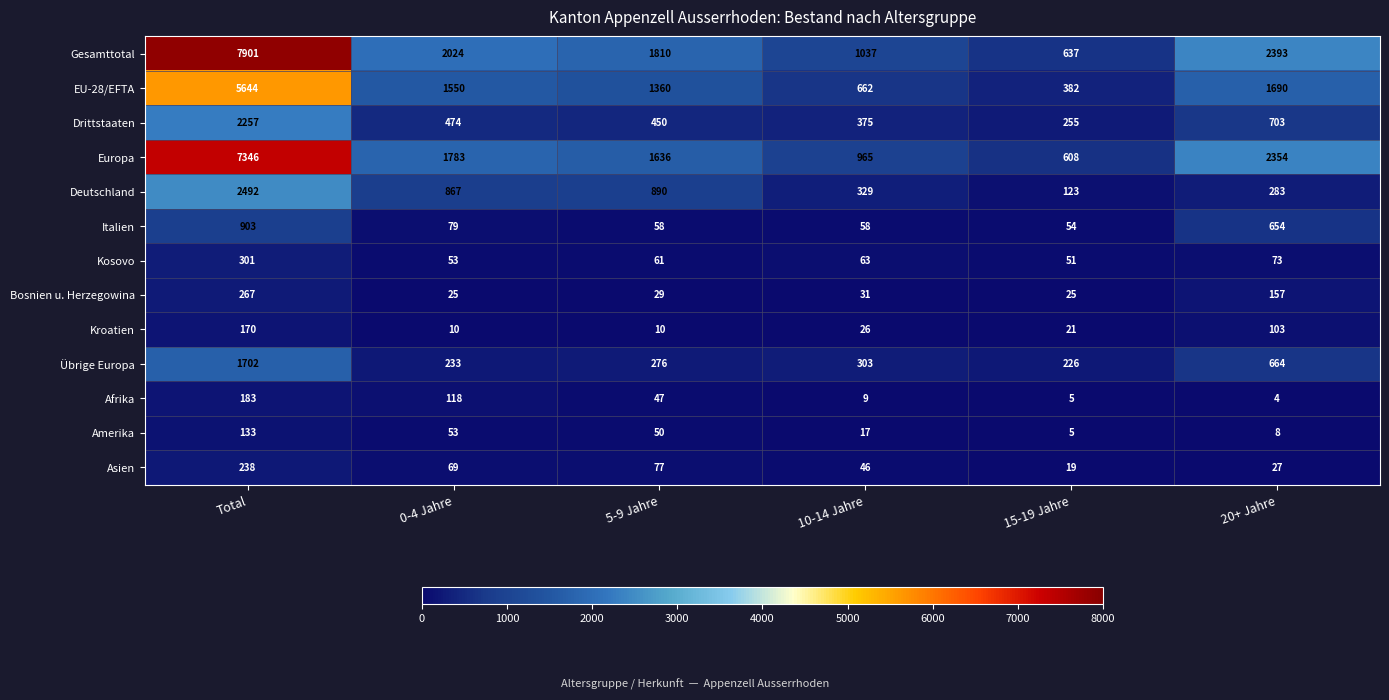

Which series has the largest total across all categories?

Gesamttotal